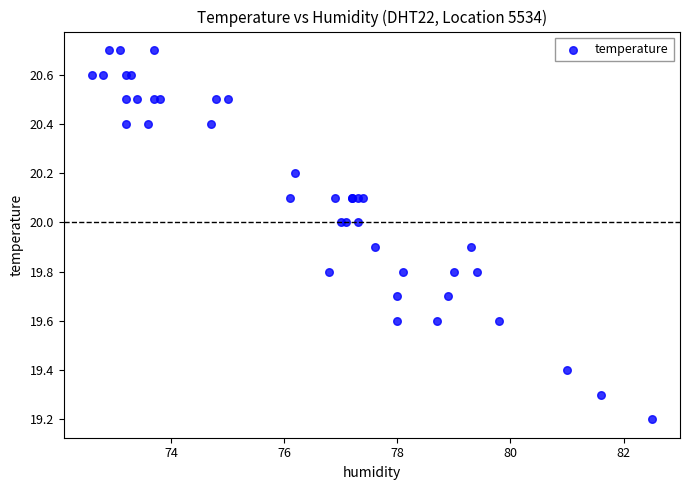

What Y value in the scatter plot is closest to 19?

19.2